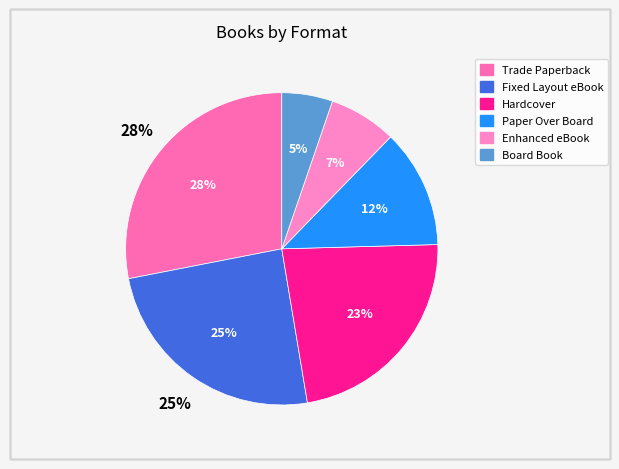

Which has a higher value, Fixed Layout eBook or Enhanced eBook?

Fixed Layout eBook